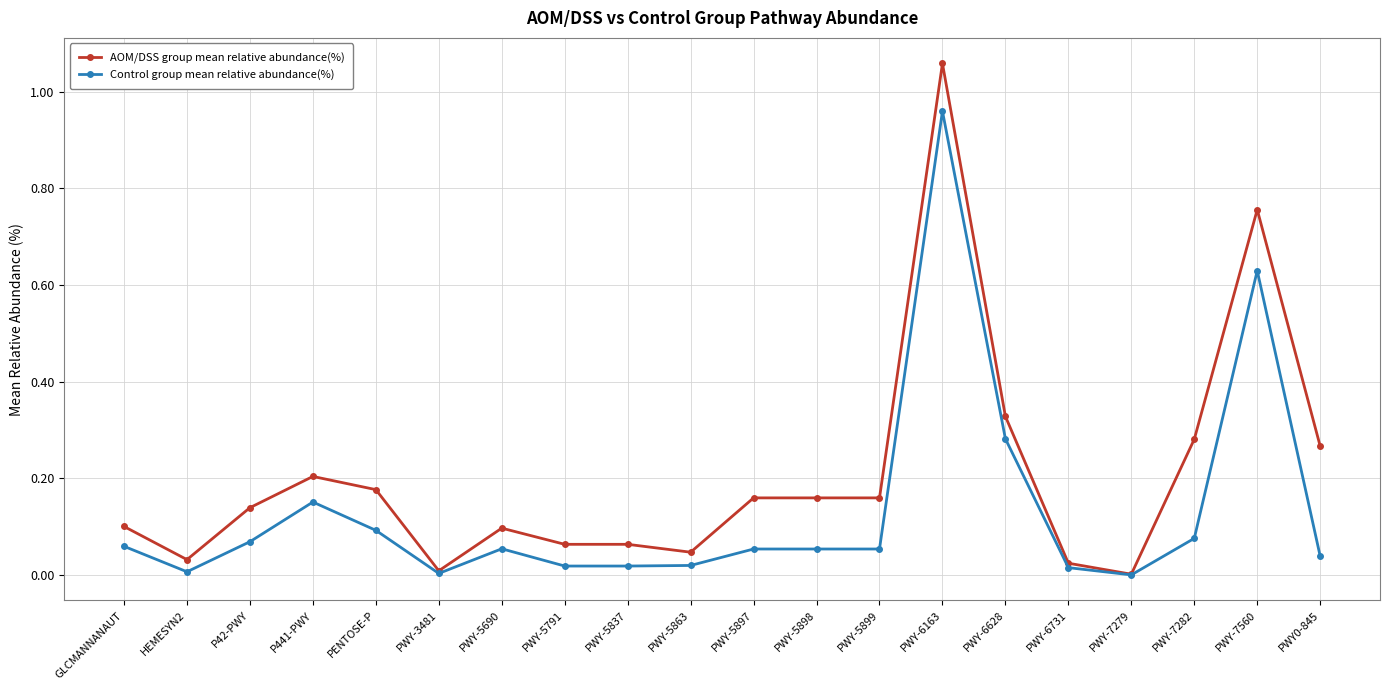

At which category is the sum across all series the highest?

PWY-6163